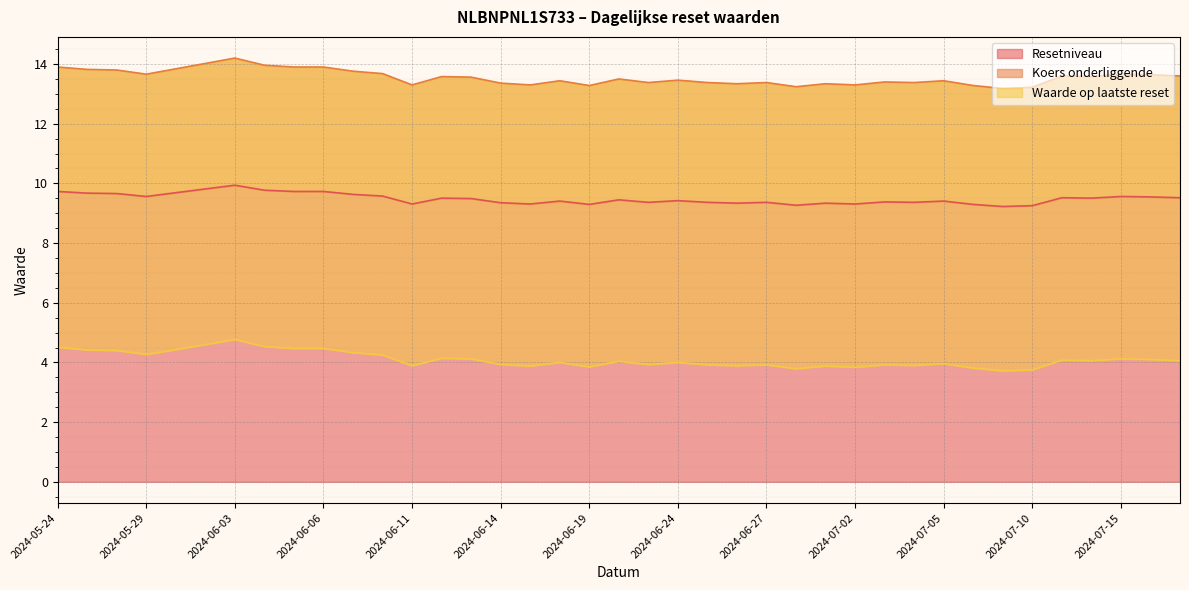

Rank the categories by Koers onderliggende value from lowest to highest.

2024-07-09, 2024-07-10, 2024-06-28, 2024-07-08, 2024-06-19, 2024-07-02, 2024-06-17, 2024-06-11, 2024-07-01, 2024-06-26, 2024-06-14, 2024-07-04, 2024-06-27, 2024-06-25, 2024-06-21, 2024-07-03, 2024-07-05, 2024-06-18, 2024-06-24, 2024-06-20, 2024-06-13, 2024-07-12, 2024-06-12, 2024-07-17, 2024-07-11, 2024-07-16, 2024-07-15, 2024-05-29, 2024-06-10, 2024-06-07, 2024-05-28, 2024-05-27, 2024-05-30, 2024-06-06, 2024-06-05, 2024-05-24, 2024-06-04, 2024-05-31, 2024-06-03